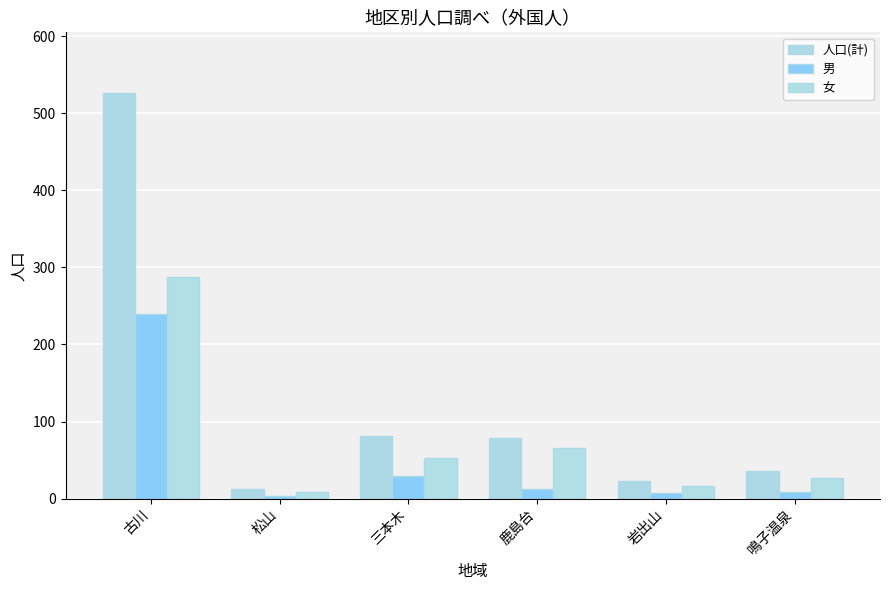

Rank the series at 鳴子温泉 from lowest to highest value.

男, 女, 人口(計)